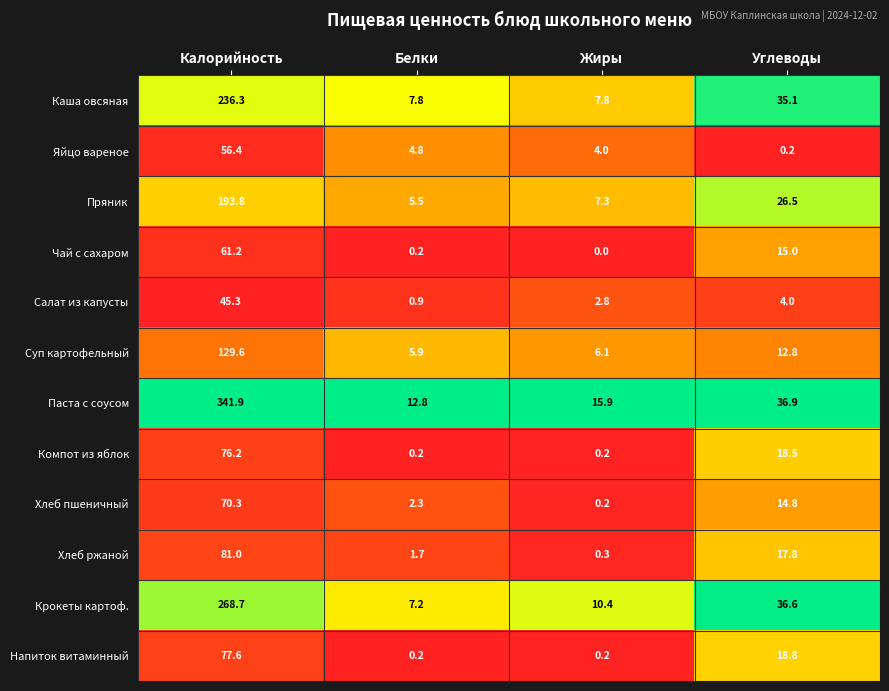

Between Калорийность and Белки, which series saw the biggest shift?

Паста с соусом